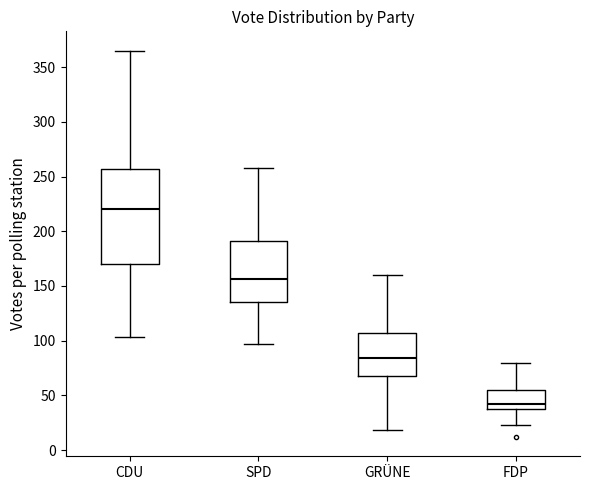

Which box's median line is the lowest?

FDP